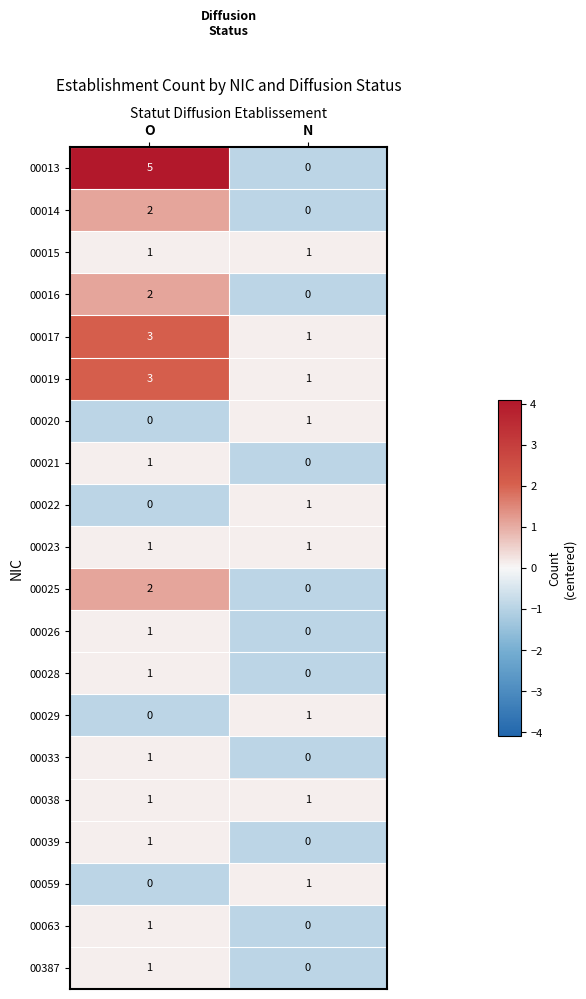

At which category is the sum across all series the highest?

O